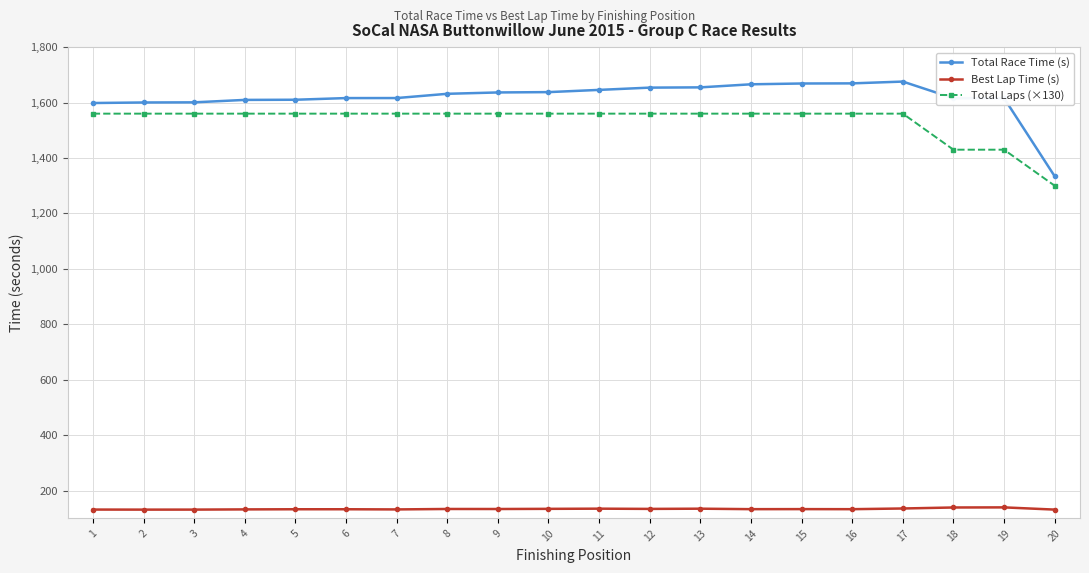

The value of Best Lap Time (s) at 7 is 201.2. True or false?

False